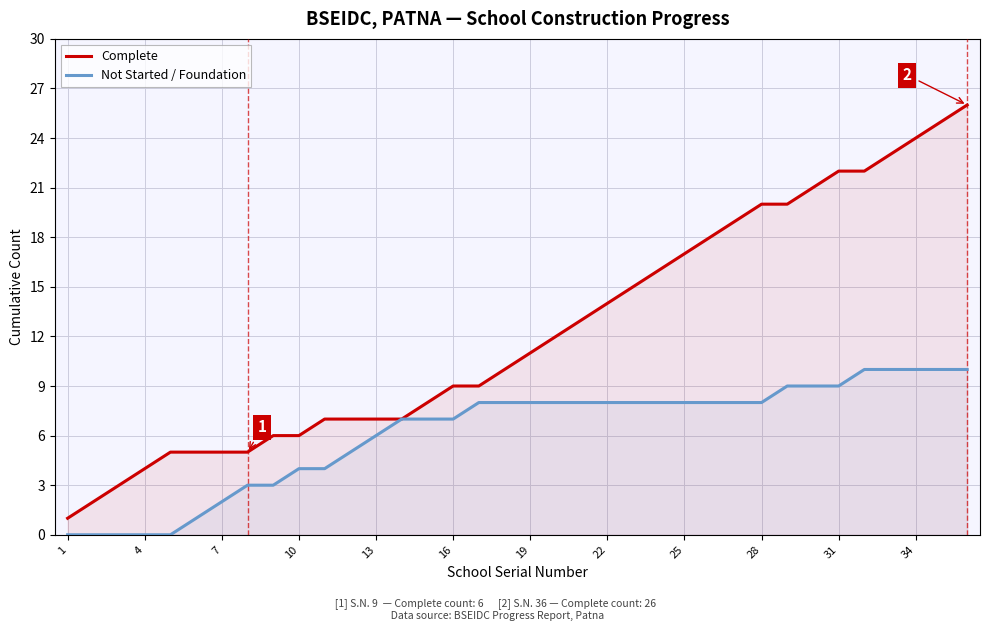

Which series has the largest total across all categories?

Complete